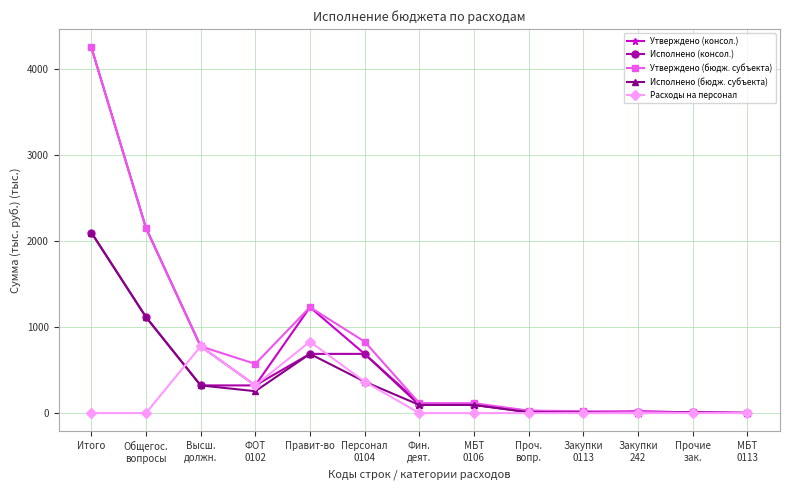

True or false: Расходы на персонал has more than 1 points higher than both neighbors.

True